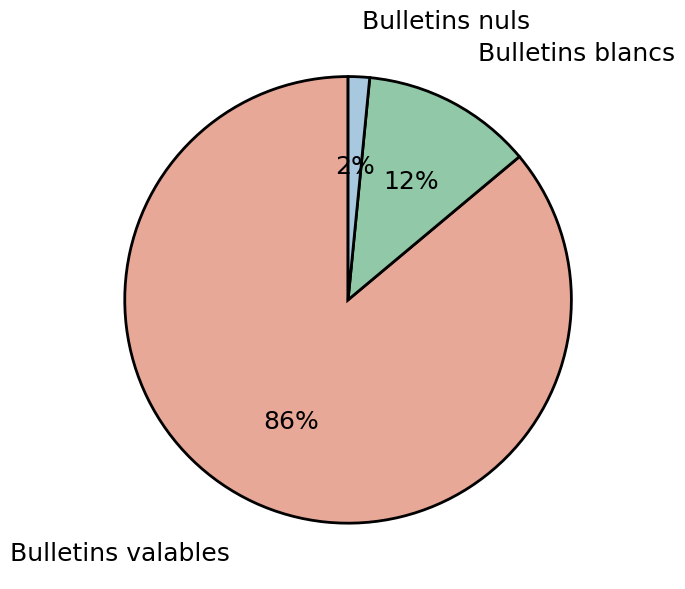

Rank the categories by value from lowest to highest.

Bulletins nuls, Bulletins blancs, Bulletins valables